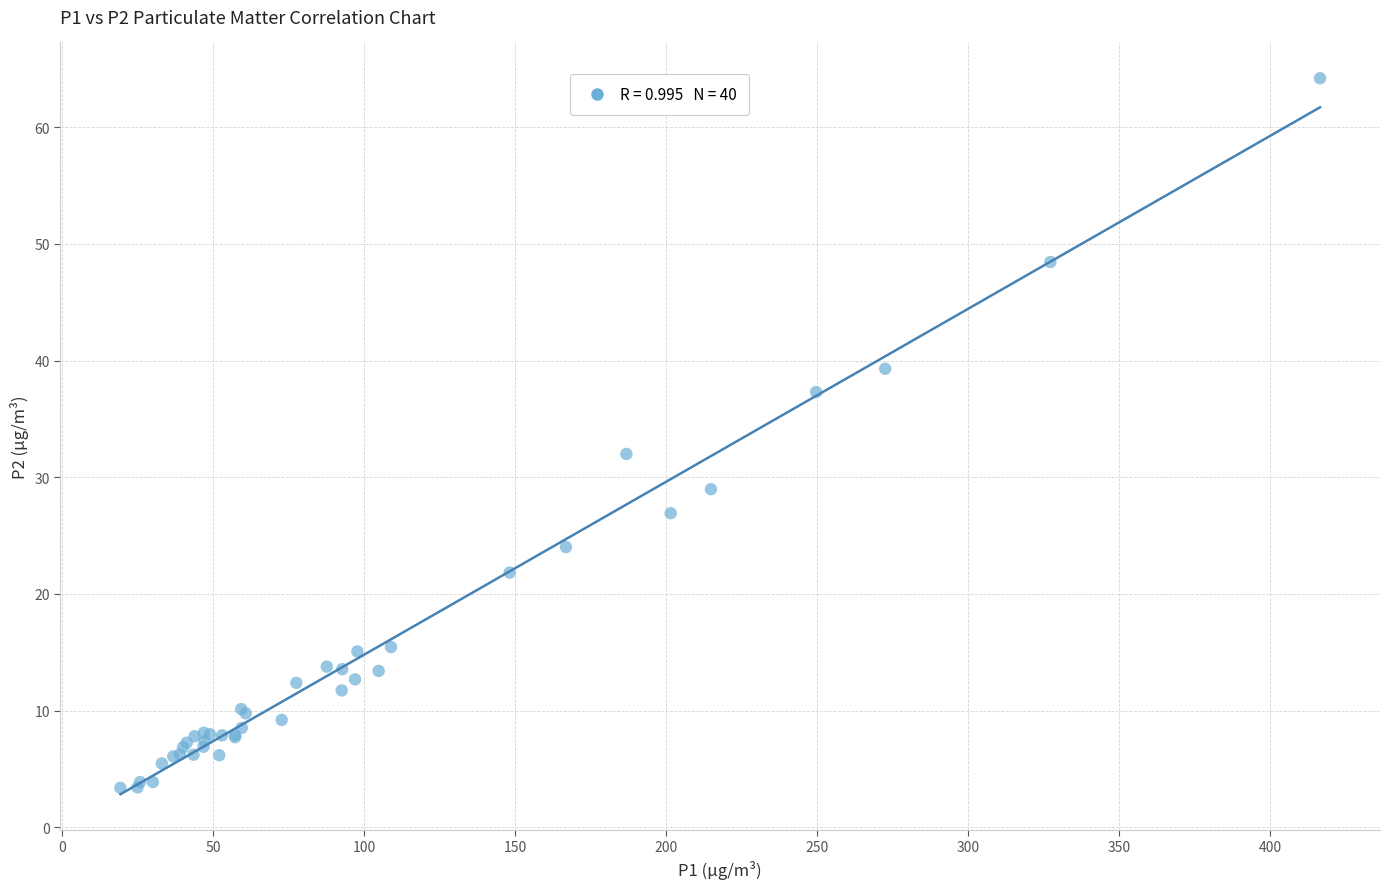

What Y value in the scatter plot is closest to 33?

32.0